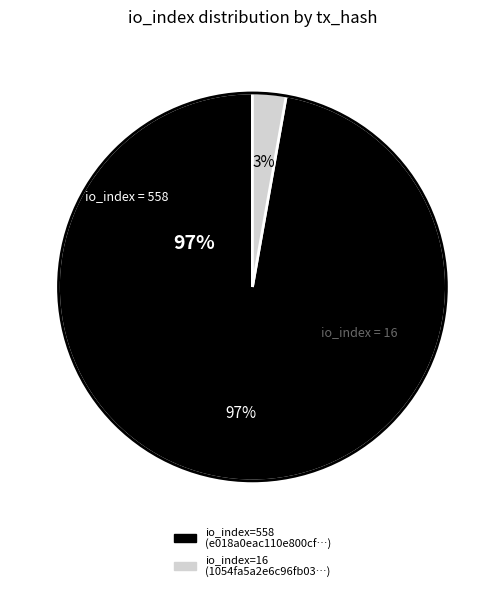

Which has a higher value, io_index_558 or io_index_16?

io_index_558